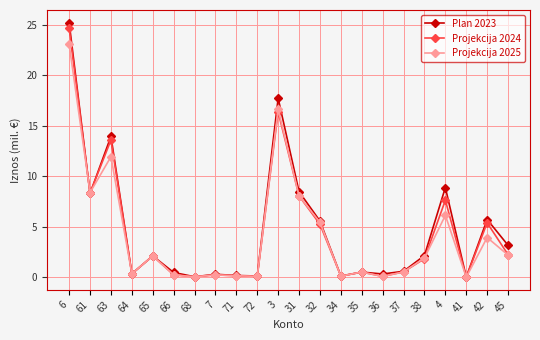

Which series has the widest spread of values?

Plan 2023